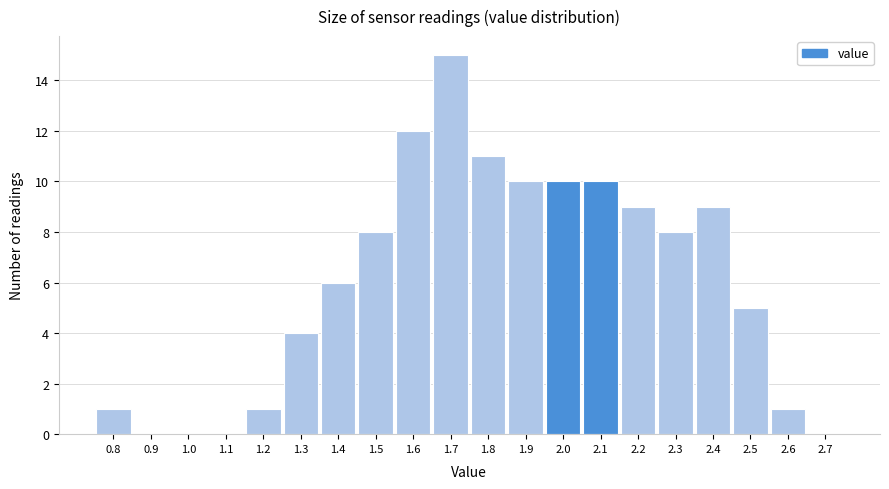

Reading left to right, list every bar in this chart as the range it spans on the x-axis followed by its height. The values are not printed on the chart, so give them approximately, as read against the axis.

0.75 to 0.85: 1
0.85 to 0.95: 0
0.95 to 1.05: 0
1.05 to 1.15: 0
1.15 to 1.25: 1
1.25 to 1.35: 4
1.35 to 1.45: 6
1.45 to 1.55: 8
1.55 to 1.65: 12
1.65 to 1.75: 15
1.75 to 1.85: 11
1.85 to 1.95: 10
1.95 to 2.05: 10
2.05 to 2.15: 10
2.15 to 2.25: 9
2.25 to 2.35: 8
2.35 to 2.45: 9
2.45 to 2.55: 5
2.55 to 2.65: 1
2.65 to 2.75: 0